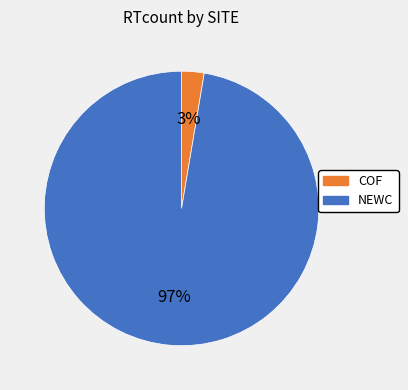

To the nearest percent, what is the average slice percentage?

50%